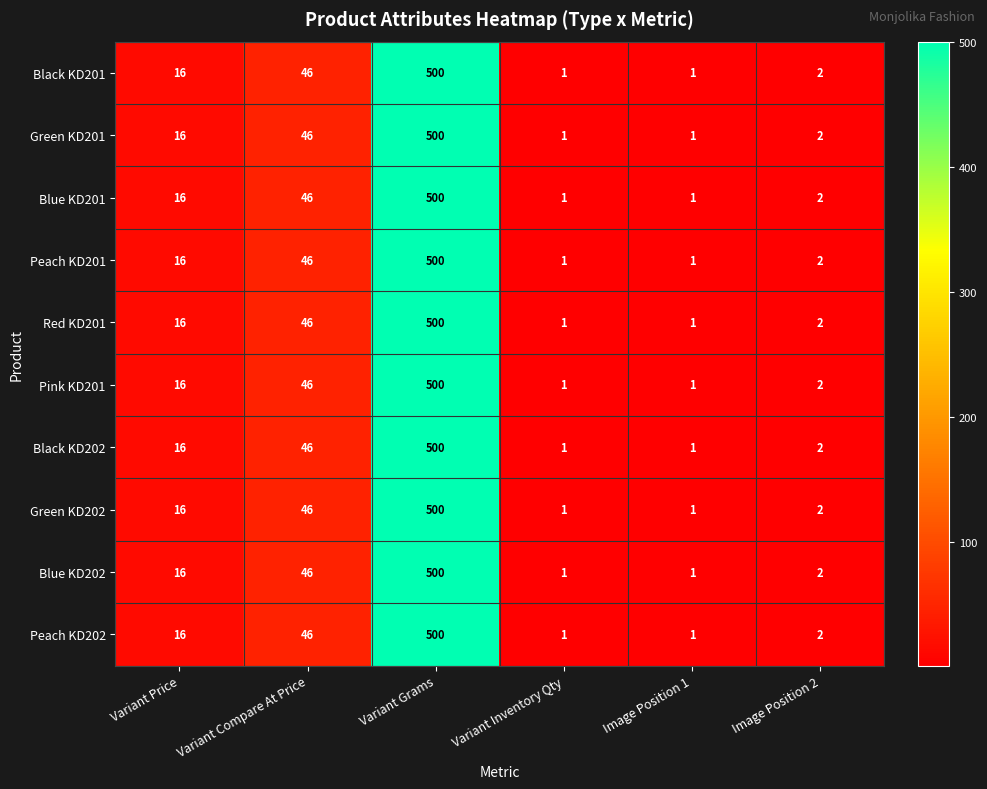

True or false: Green KD202 has a value of 500 at Variant Grams.

True